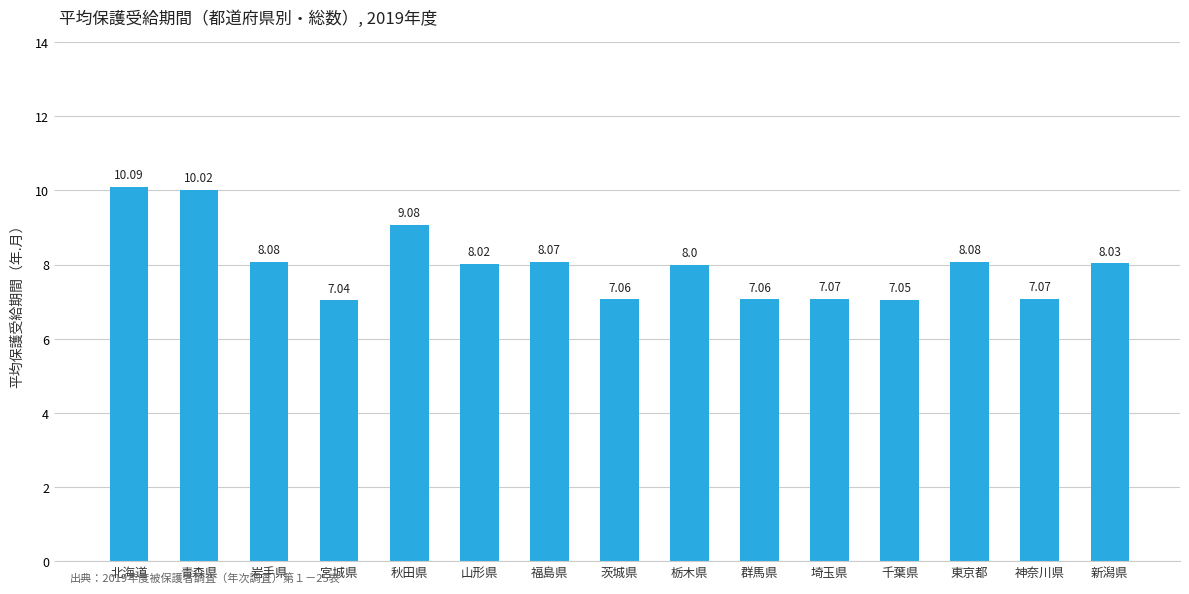

Is it true that the value at 北海道 is 5.5?

False